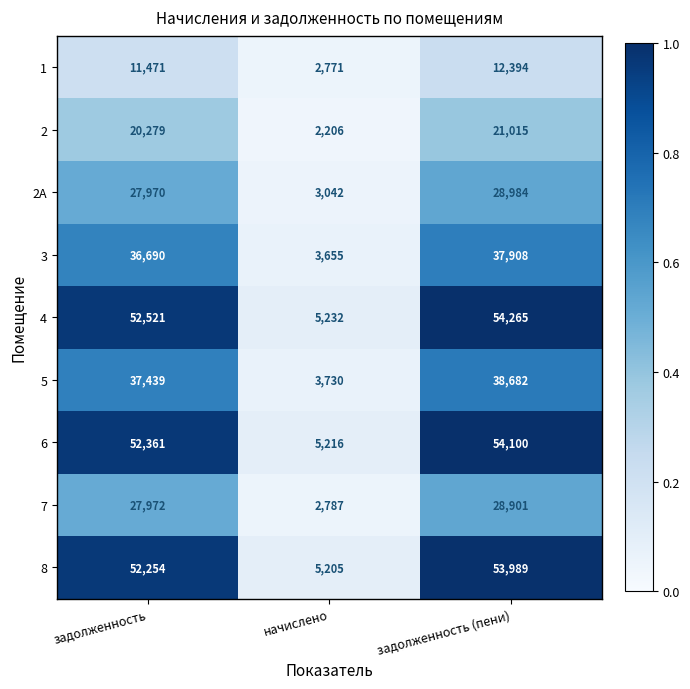

What is the difference between the second highest and minimum values in the 6 series?

47145